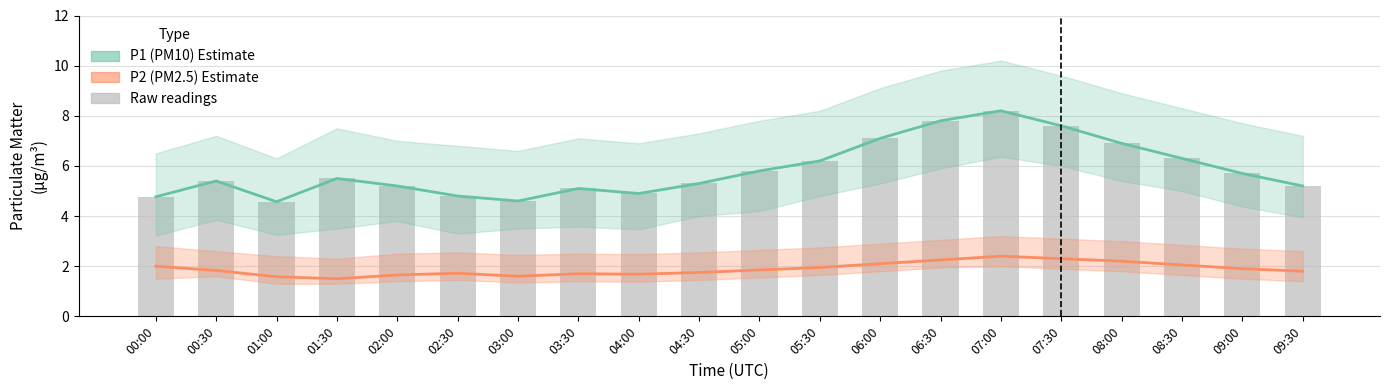

Which has a higher value, 08:00 or 09:00?

08:00